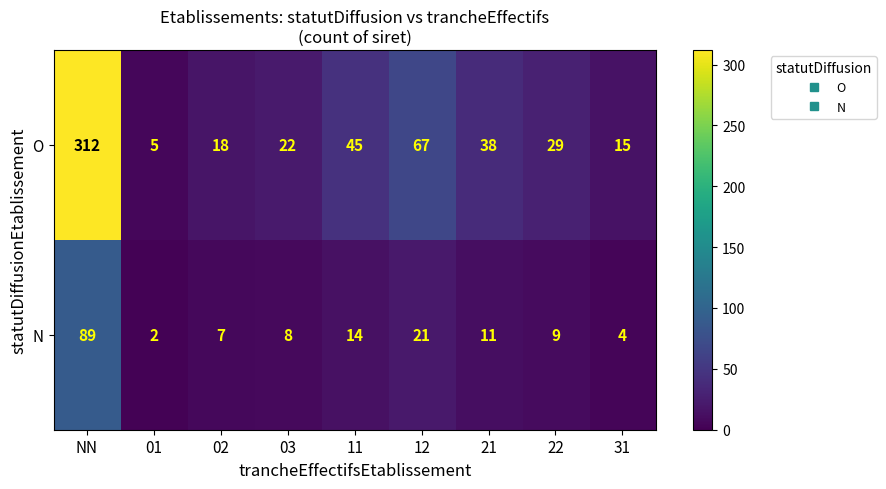

At which category is the sum across all series the highest?

NN